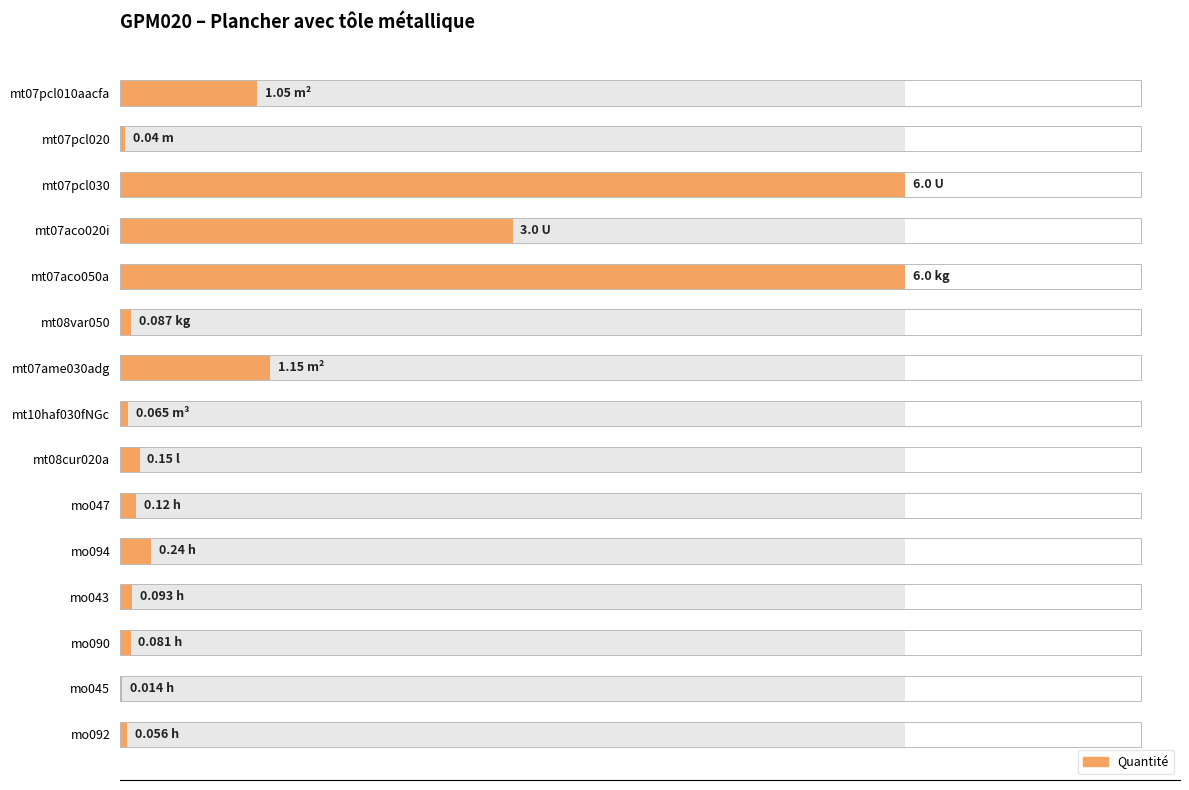

What is the sum of the values at mt07pcl010aacfa and mt07aco050a?

7.0